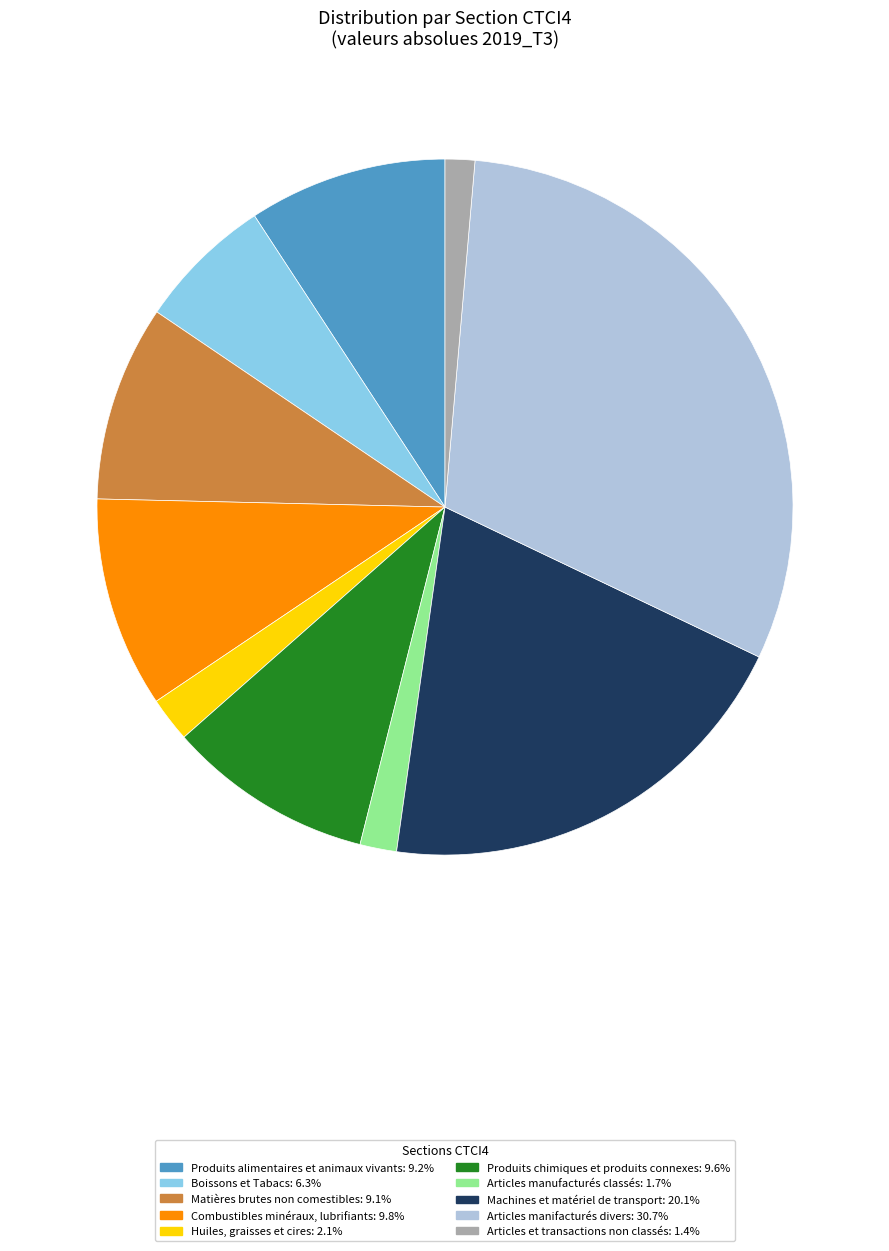

Do Produits chimiques et produits connexes: 9.6% and Articles manifacturés divers: 30.7% together represent more than half of the pie?

No